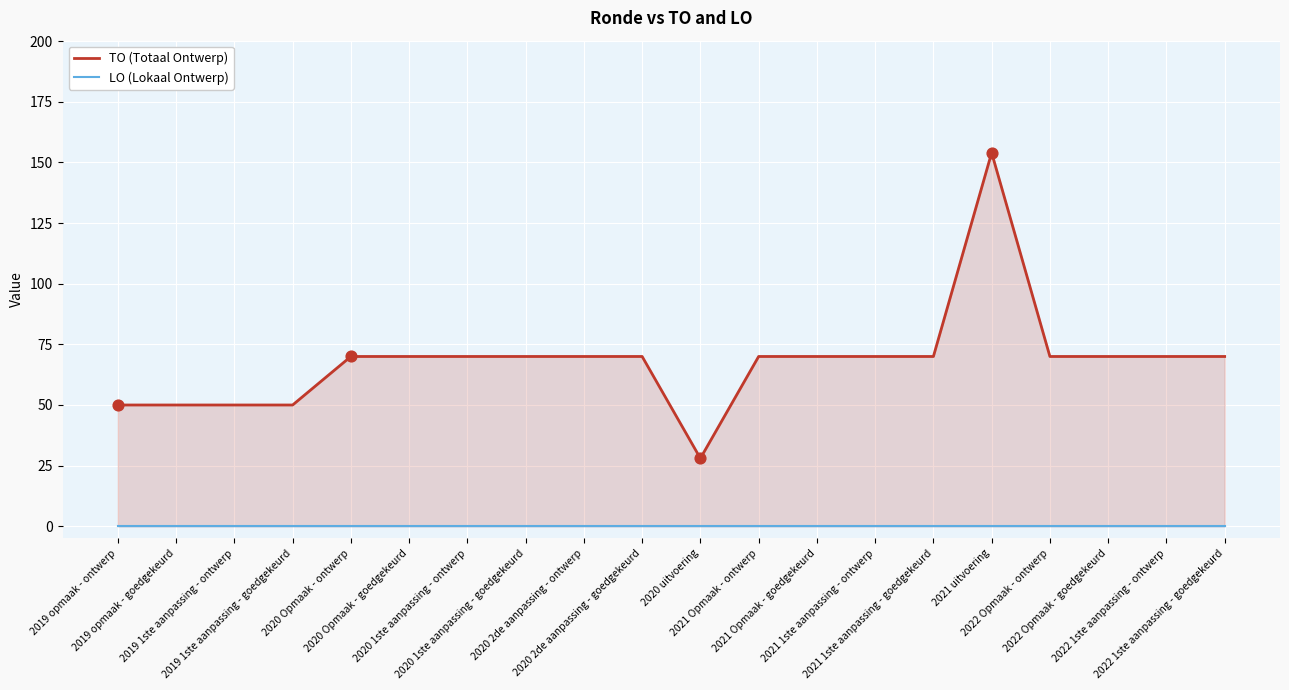

At which category is the sum across all series the highest?

2021 uitvoering